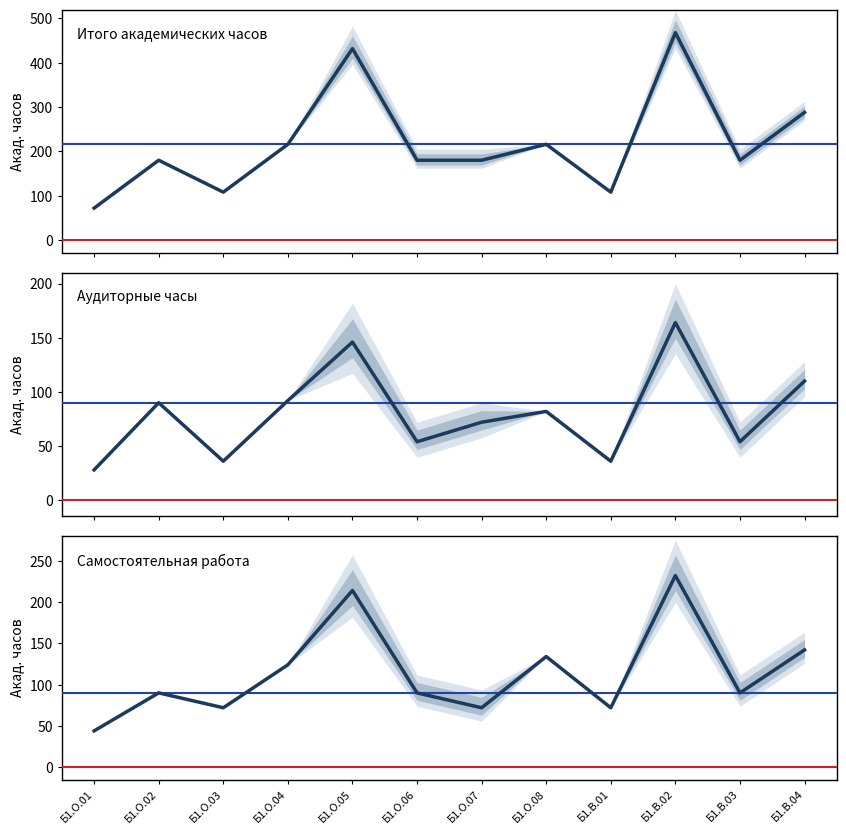

Where is Итого академических часов nearest to the value 270?

Б1.В.04